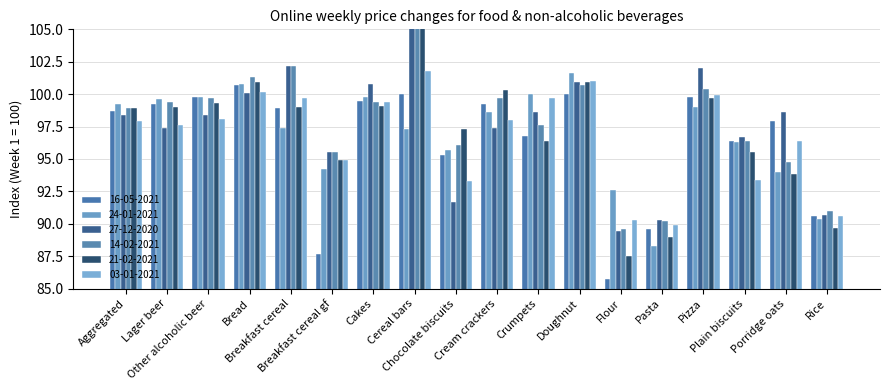

What are all the series names shown in the legend?

16-05-2021, 24-01-2021, 27-12-2020, 14-02-2021, 21-02-2021, 03-01-2021